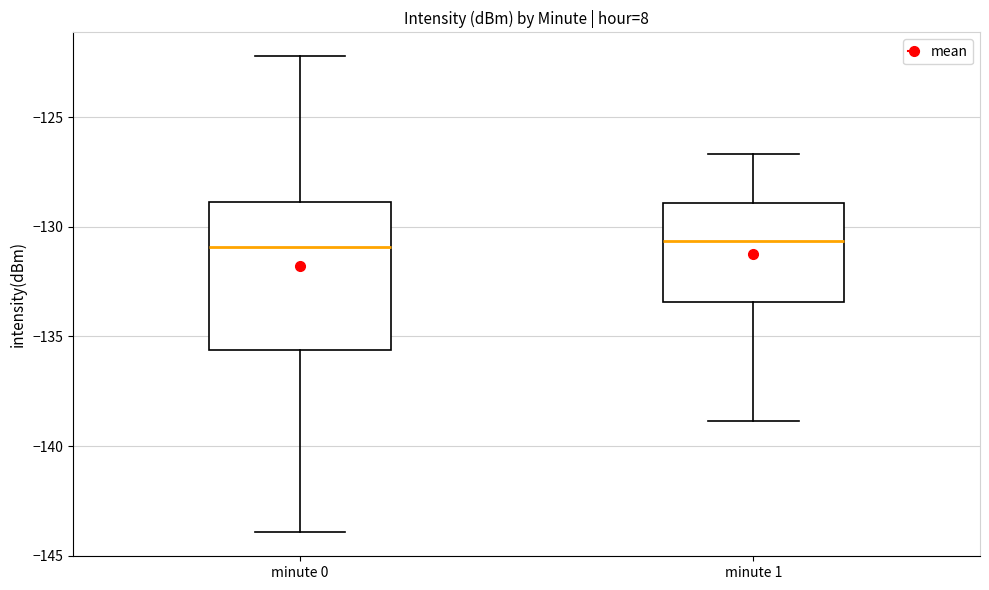

Reading left to right, transcribe this box plot: for each box, give where its median line is, the range the box spans, and where its two whiskers end, as read against the y-axis. The values are not printed on the chart, so give them approximately, as read against the axis.

minute 0: median -131.0, box -135.5 to -129.0, whiskers -144.0 to -122.0
minute 1: median -130.5, box -133.5 to -129.0, whiskers -139.0 to -126.5